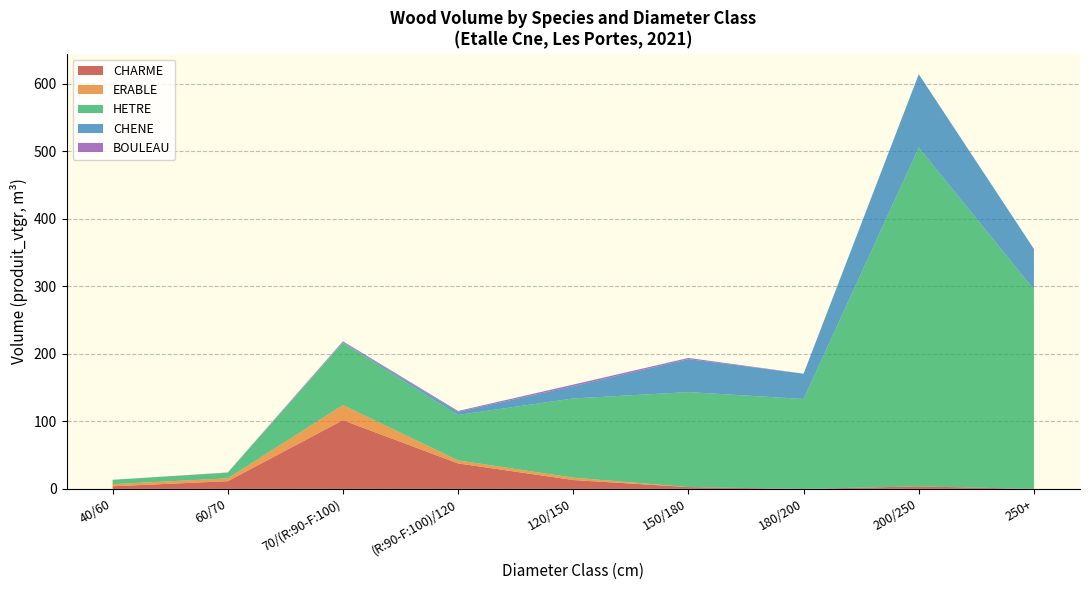

At which category is the sum across all series the highest?

200/250